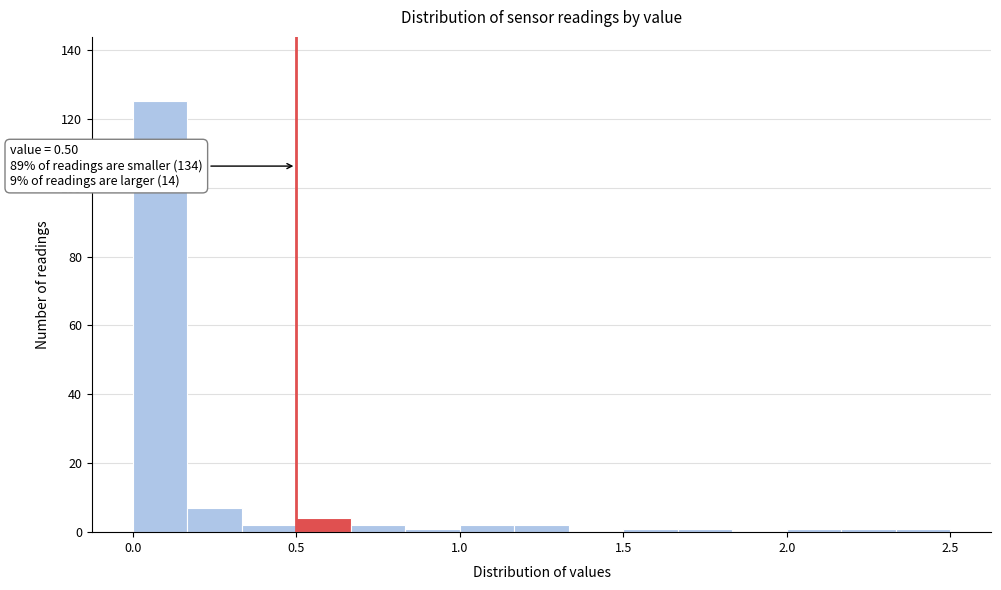

Read against the x-axis, roughly where is the centre of the tallest bar?

0.10